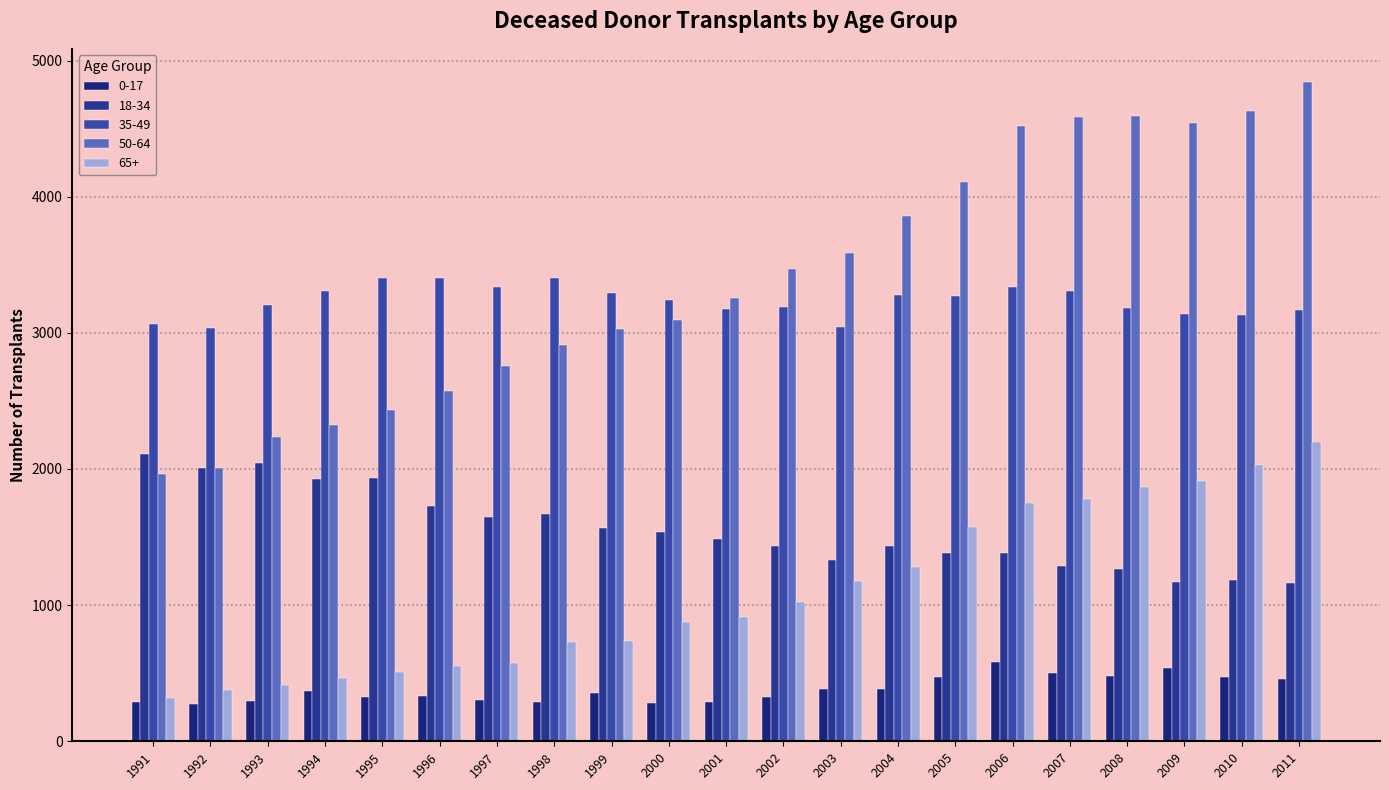

What are all the series names shown in the legend?

0-17, 18-34, 35-49, 50-64, 65+